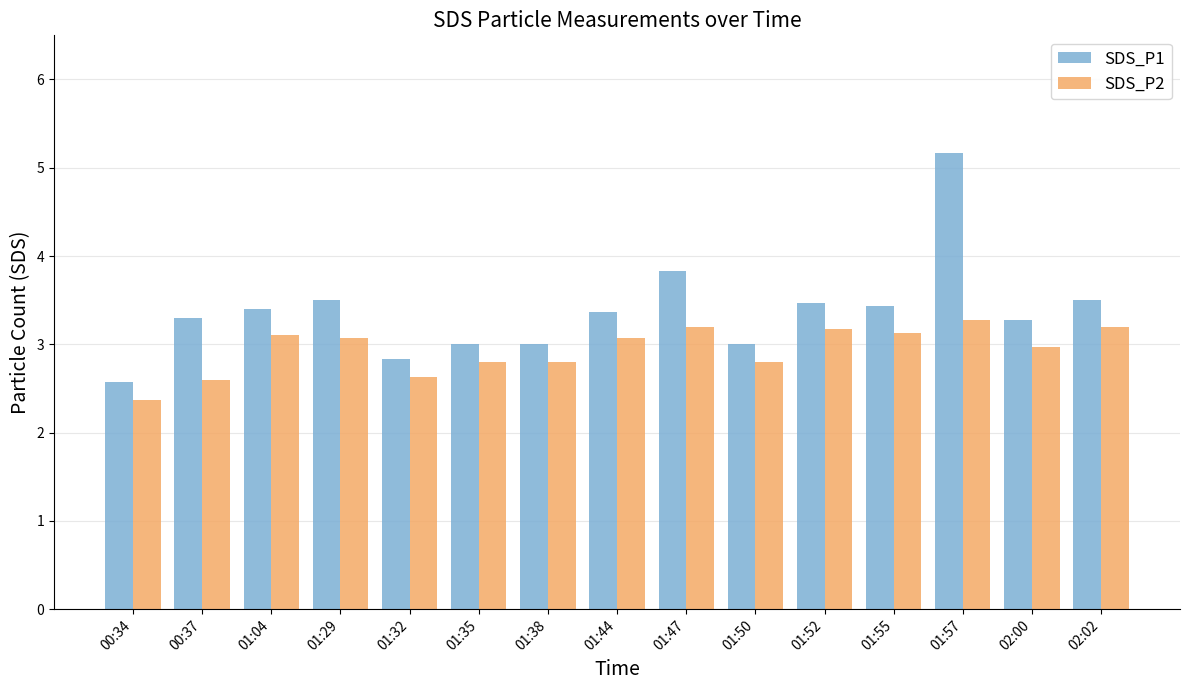

Reading left to right, what are all the values shown in this chart?

SDS_P1: 00:34=2.6	00:37=3.3	01:04=3.4	01:29=3.5	01:32=2.8	01:35=3.0	01:38=3.0	01:44=3.4	01:47=3.8	01:50=3.0	01:52=3.5	01:55=3.4	01:57=5.2	02:00=3.3	02:02=3.5
SDS_P2: 00:34=2.4	00:37=2.6	01:04=3.1	01:29=3.1	01:32=2.6	01:35=2.8	01:38=2.8	01:44=3.1	01:47=3.2	01:50=2.8	01:52=3.2	01:55=3.1	01:57=3.3	02:00=3.0	02:02=3.2